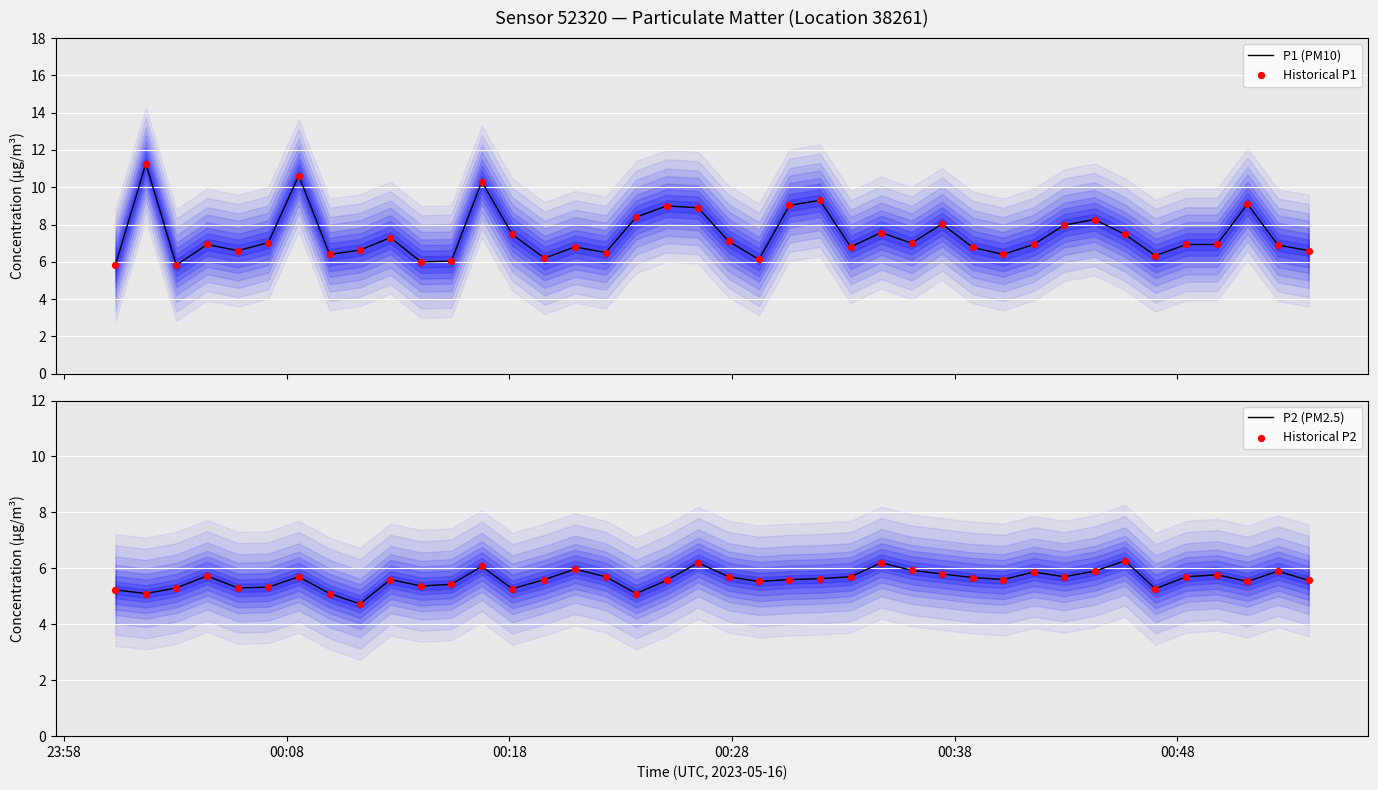

Which series contains the lowest Y value?

P2 (PM2.5)